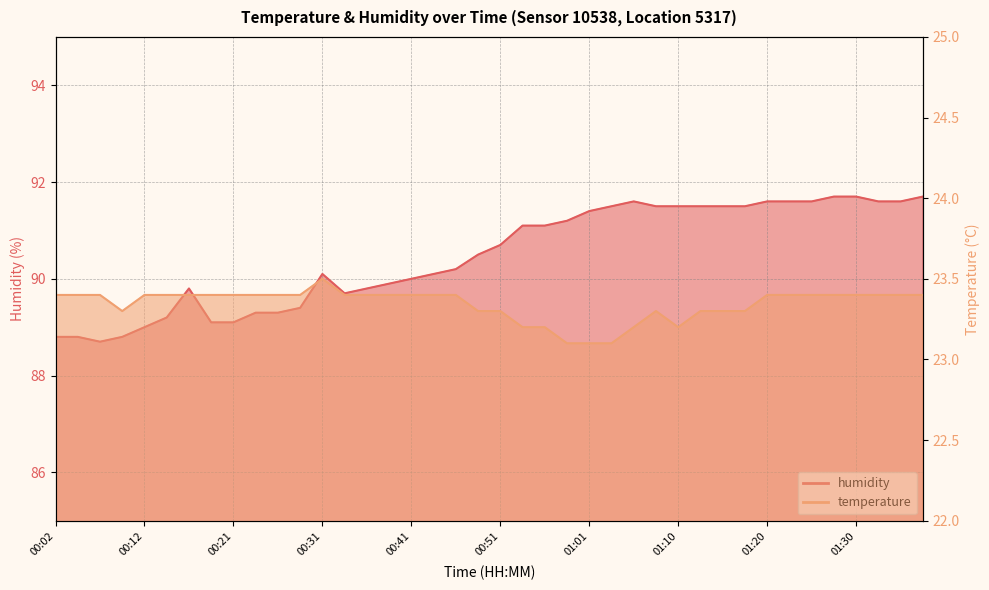

True or false: temperature and humidity intersect in this chart.

False